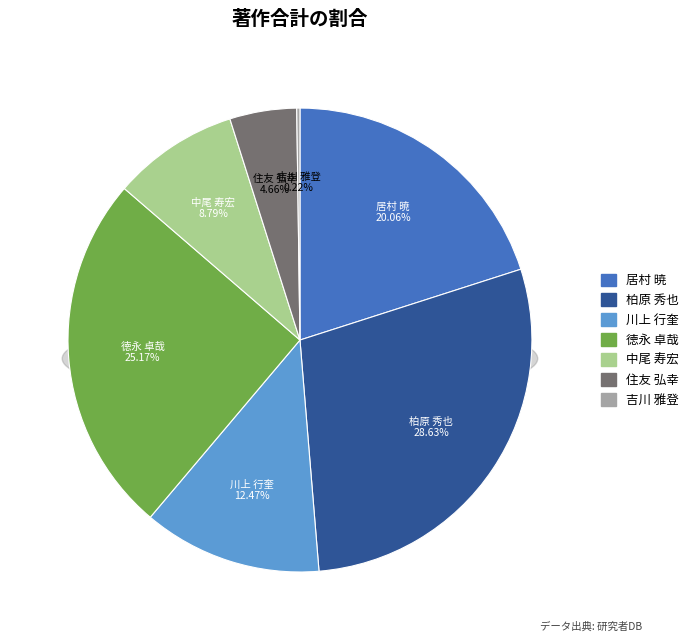

How much of the chart is everything except 居村 暁?

79.9%